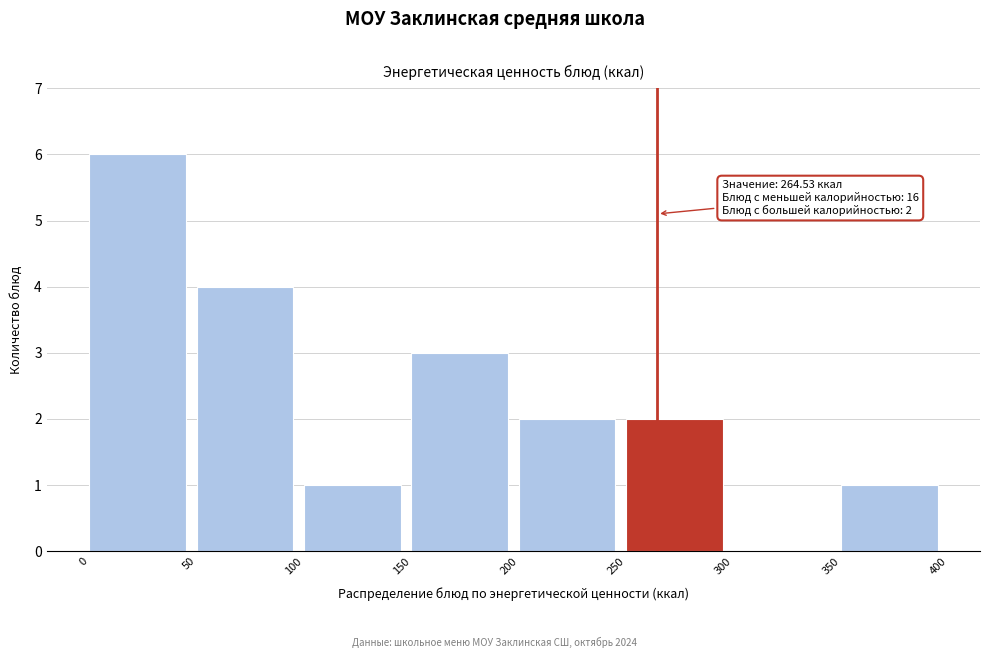

Which range on the x-axis has the tallest bar?

0 to 50